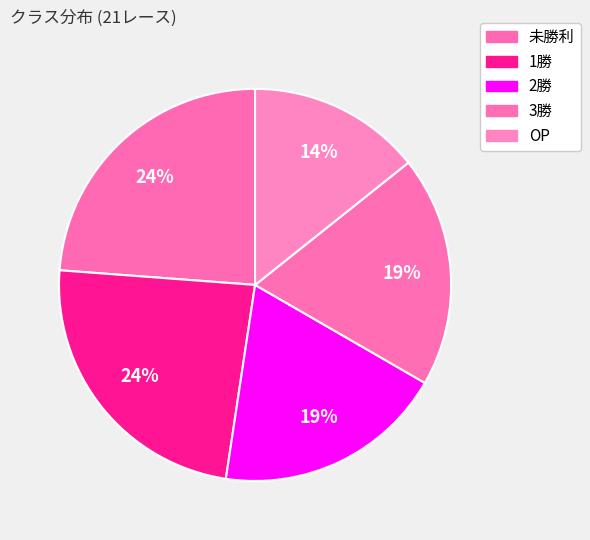

What percentage is the 未勝利 slice, to the nearest percent?

24%